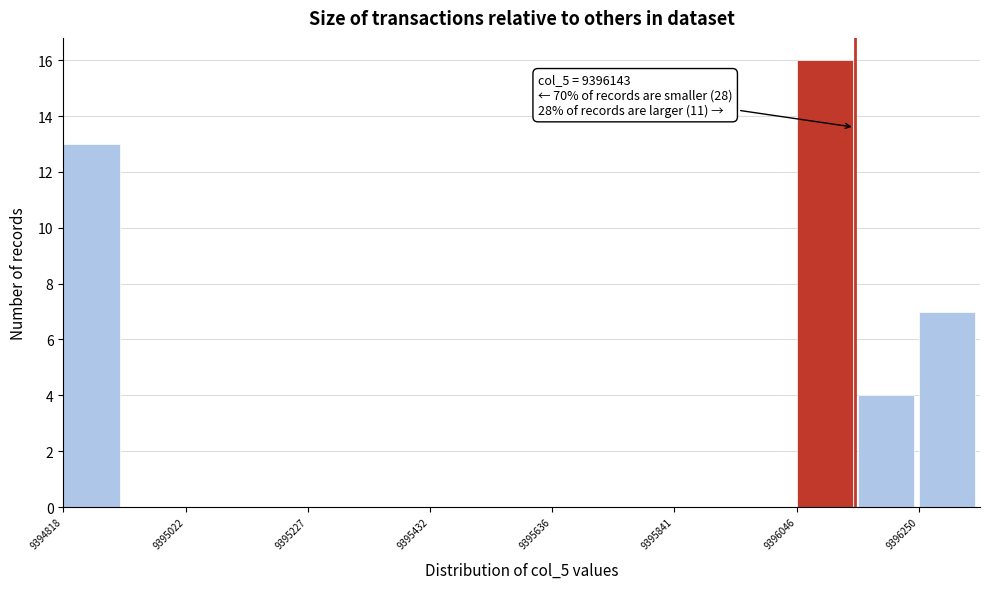

Read against the x-axis, roughly where is the centre of the tallest bar?

9396100